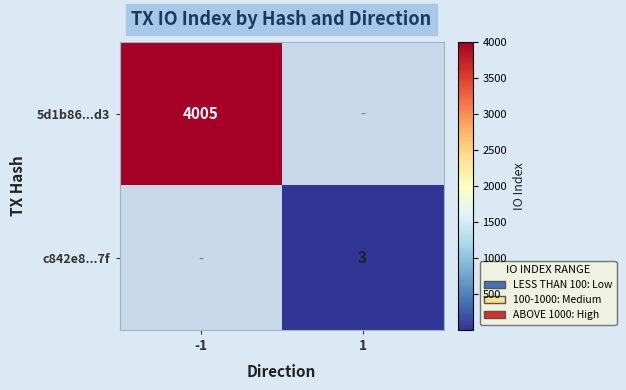

The 5d1b86...d3 series shows 5414 at -1. True or false?

False